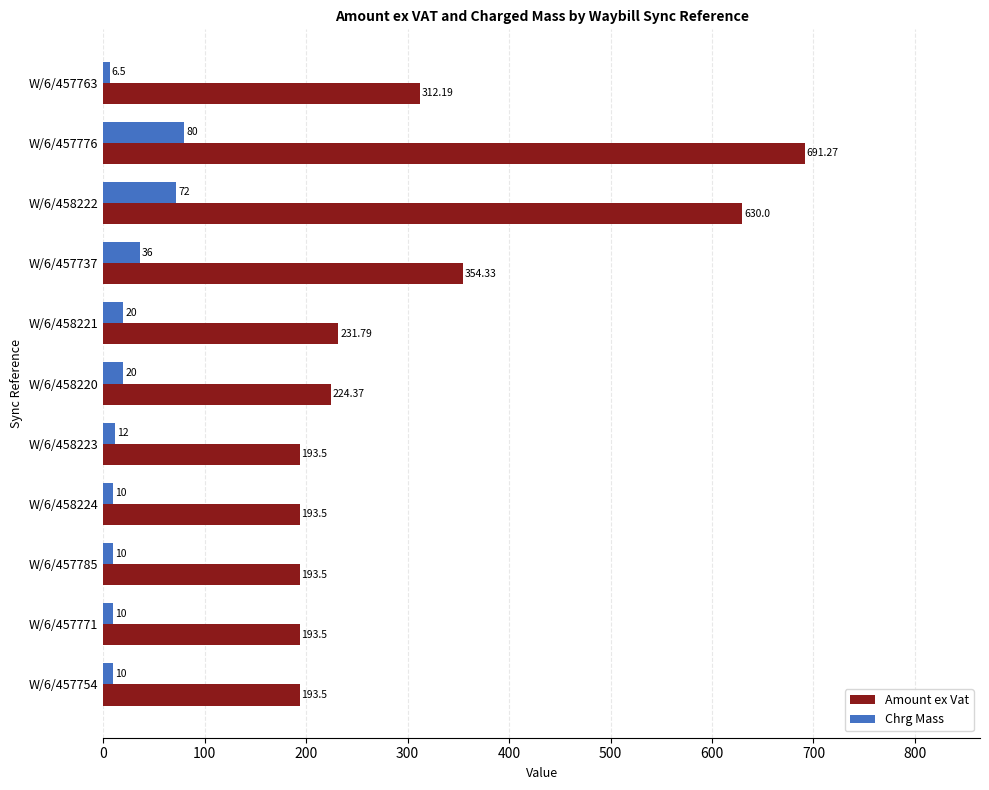

Which series has the largest range (max minus min)?

Amount ex Vat